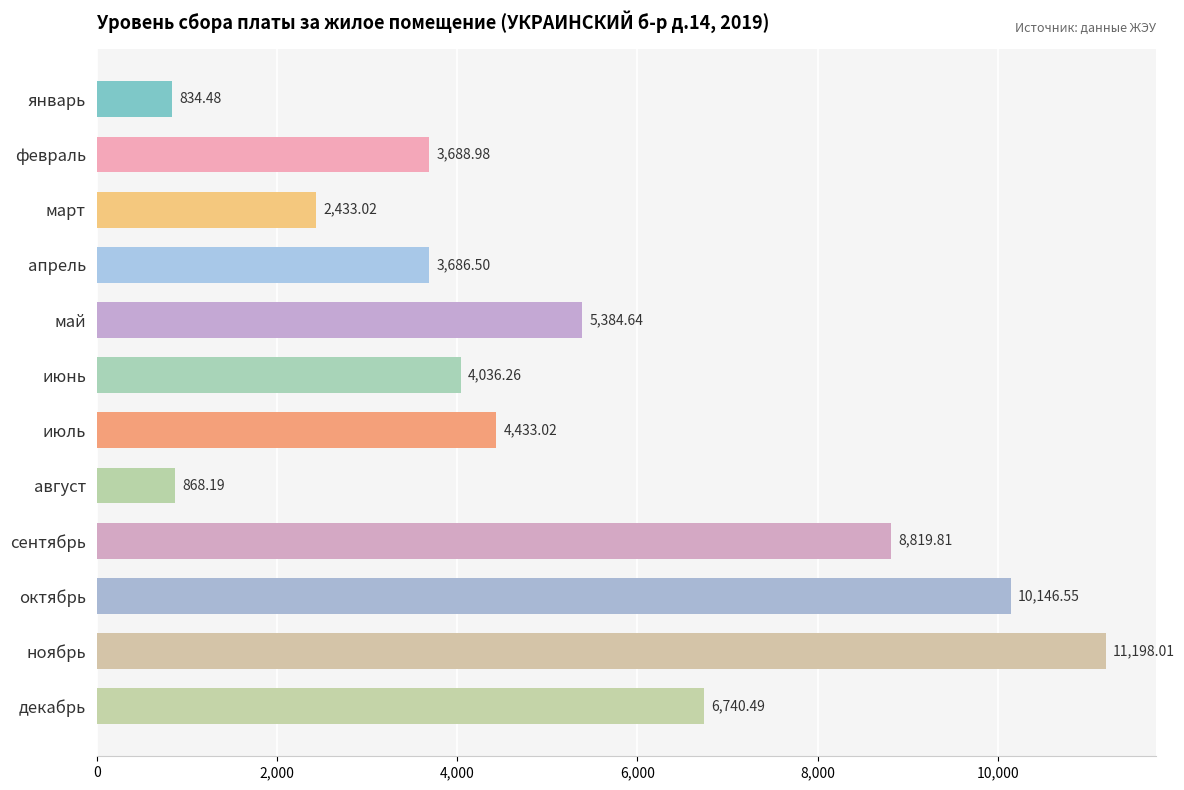

What is the label of the 12th bar from the bottom?

январь